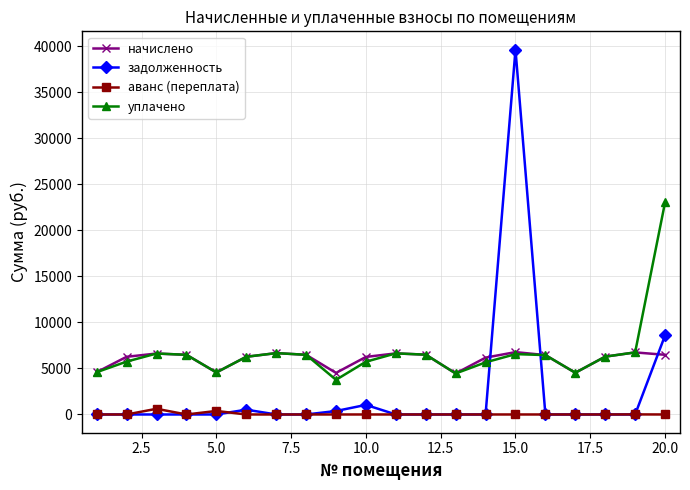

How many data points in уплачено are above 6451?

10